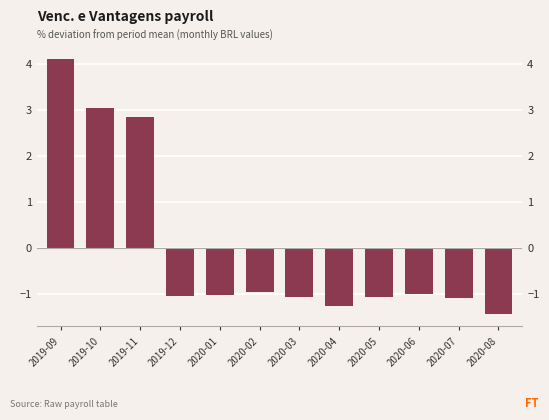

What position from the right is 2020-07?

2